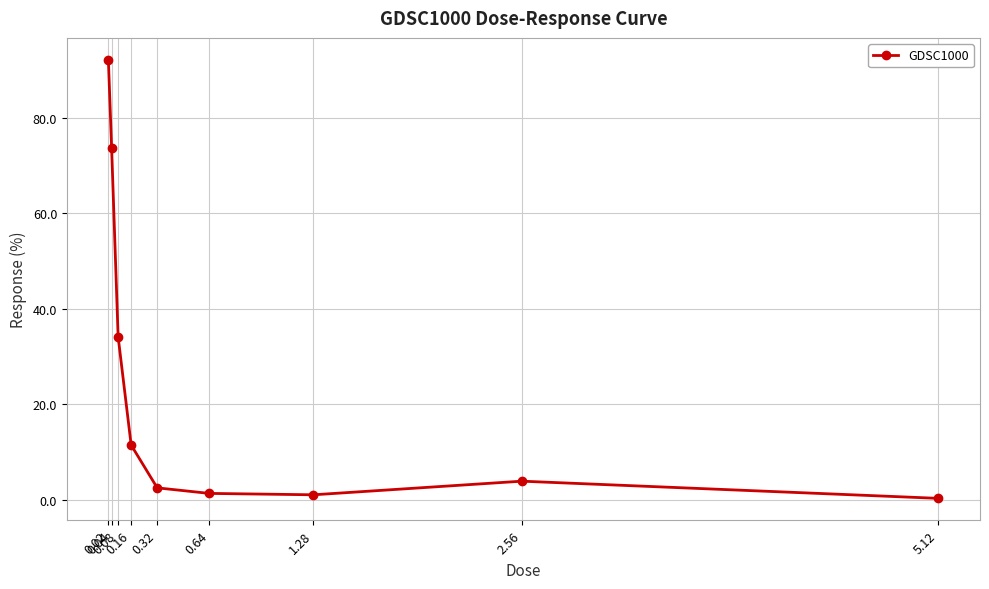

What is the average value?

24.5